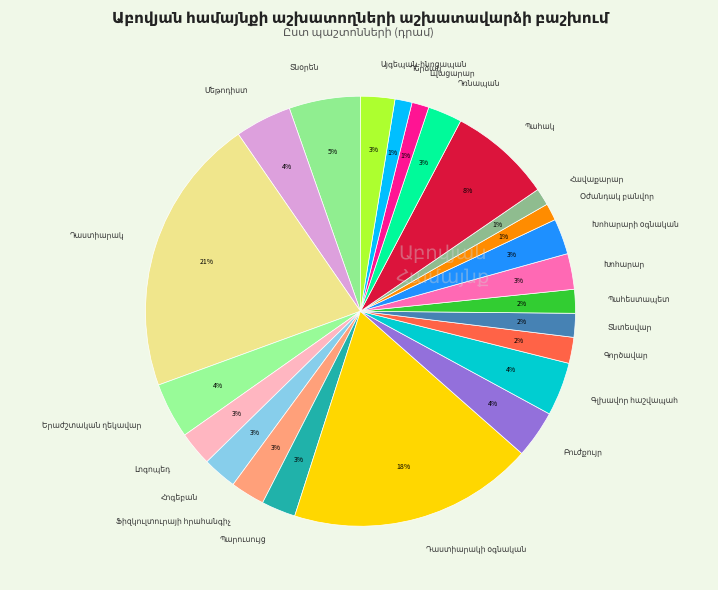

To the nearest percent, what is the average slice percentage?

4%